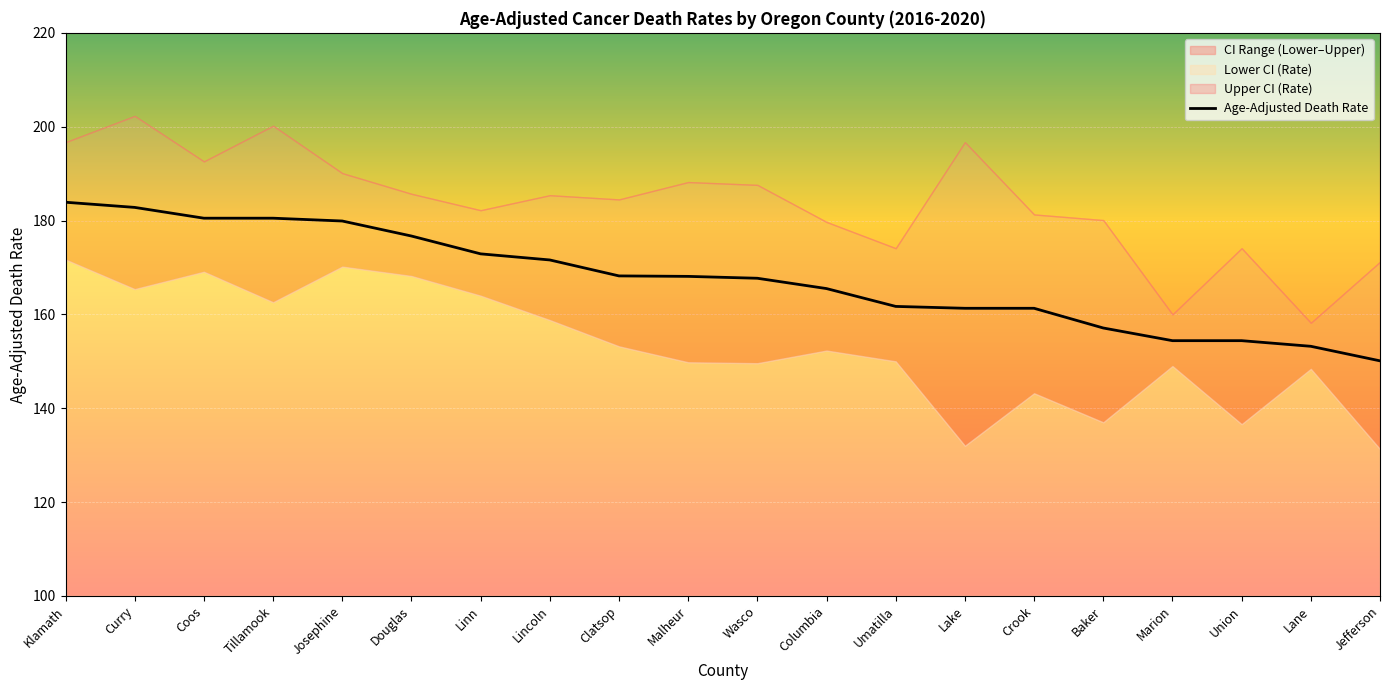

Which label corresponds to the largest value in the chart?

Klamath